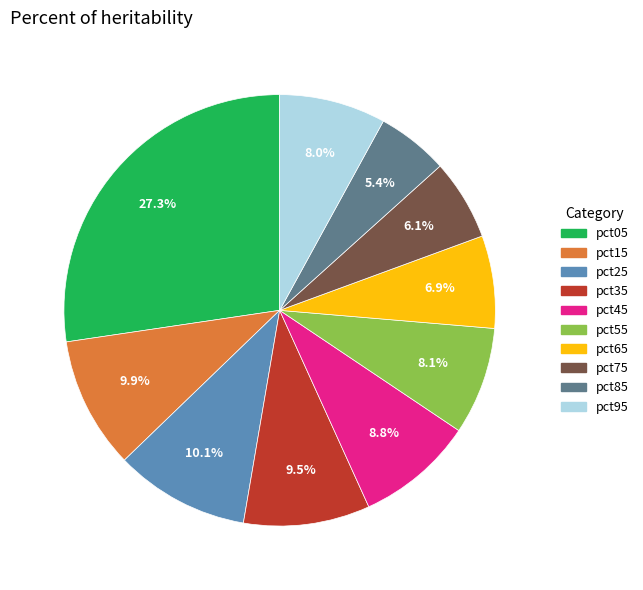

The pct45 slice represents 9% of the pie. True or false?

True